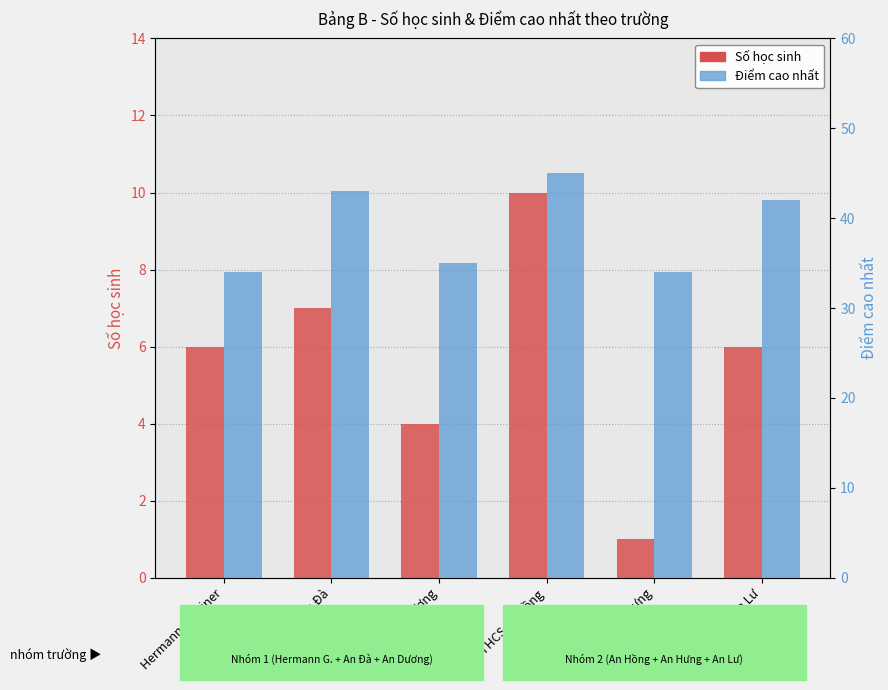

Rank the series by their average value, from highest to lowest.

Điểm cao nhất, Số học sinh